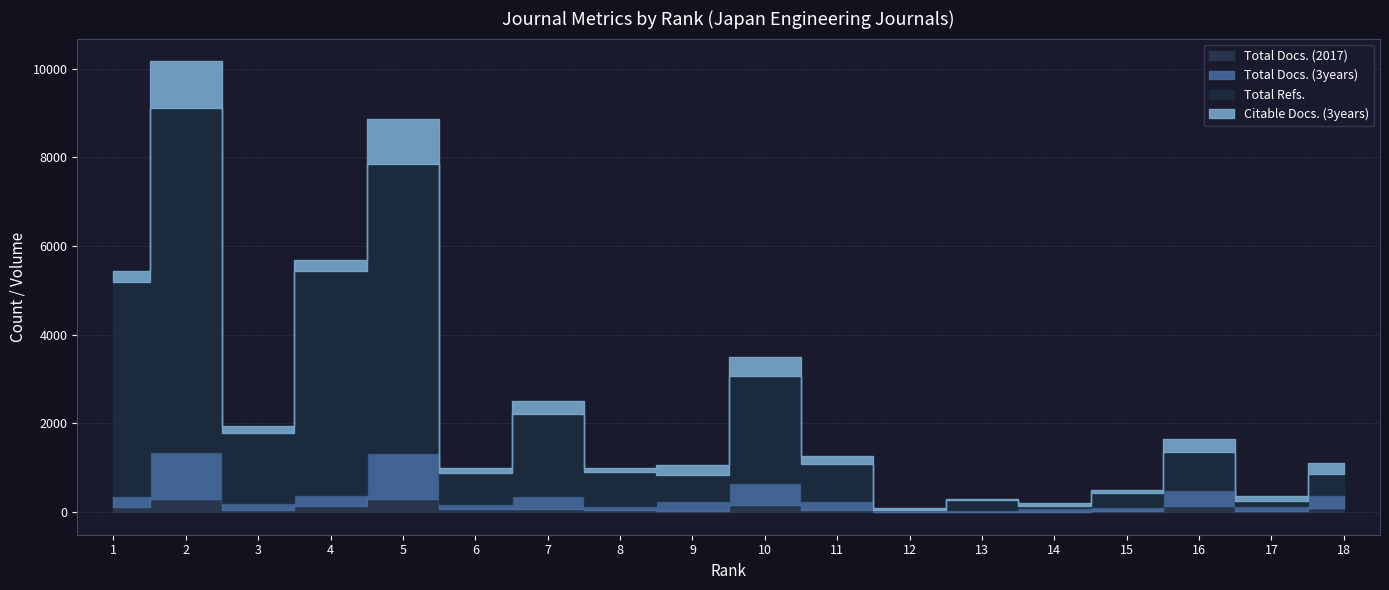

List the labels in order of Total Refs. value, largest first.

2, 5, 4, 1, 10, 7, 3, 16, 11, 8, 6, 9, 18, 15, 13, 17, 14, 12